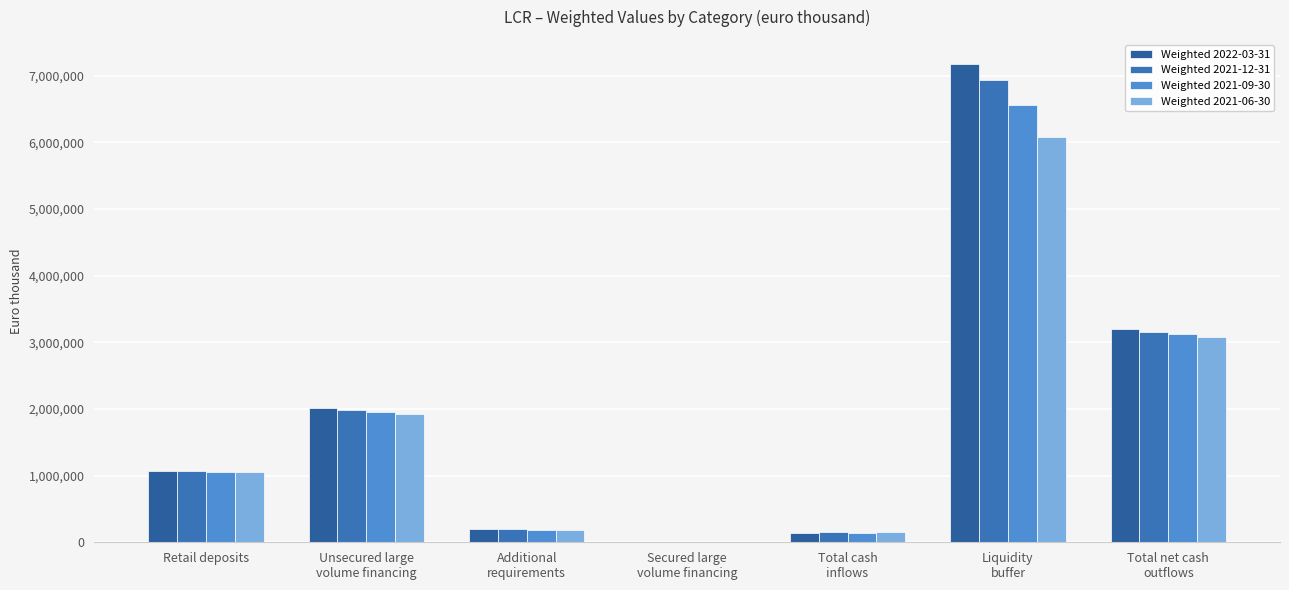

Reading left to right, extract all data points from this chart.

Weighted 2022-03-31: Retail deposits=1073812	Unsecured large
volume financing=2012382	Additional
requirements=197361	Secured large
volume financing=0	Total cash
inflows=142445	Liquidity
buffer=7176934	Total net cash
outflows=3195766
Weighted 2021-12-31: Retail deposits=1066257	Unsecured large
volume financing=1987473	Additional
requirements=195207	Secured large
volume financing=0	Total cash
inflows=147932	Liquidity
buffer=6935527	Total net cash
outflows=3156938
Weighted 2021-09-30: Retail deposits=1057263	Unsecured large
volume financing=1957967	Additional
requirements=188805	Secured large
volume financing=0	Total cash
inflows=146104	Liquidity
buffer=6557456	Total net cash
outflows=3118258
Weighted 2021-06-30: Retail deposits=1048033	Unsecured large
volume financing=1929174	Additional
requirements=190988	Secured large
volume financing=0	Total cash
inflows=155375	Liquidity
buffer=6079347	Total net cash
outflows=3078755